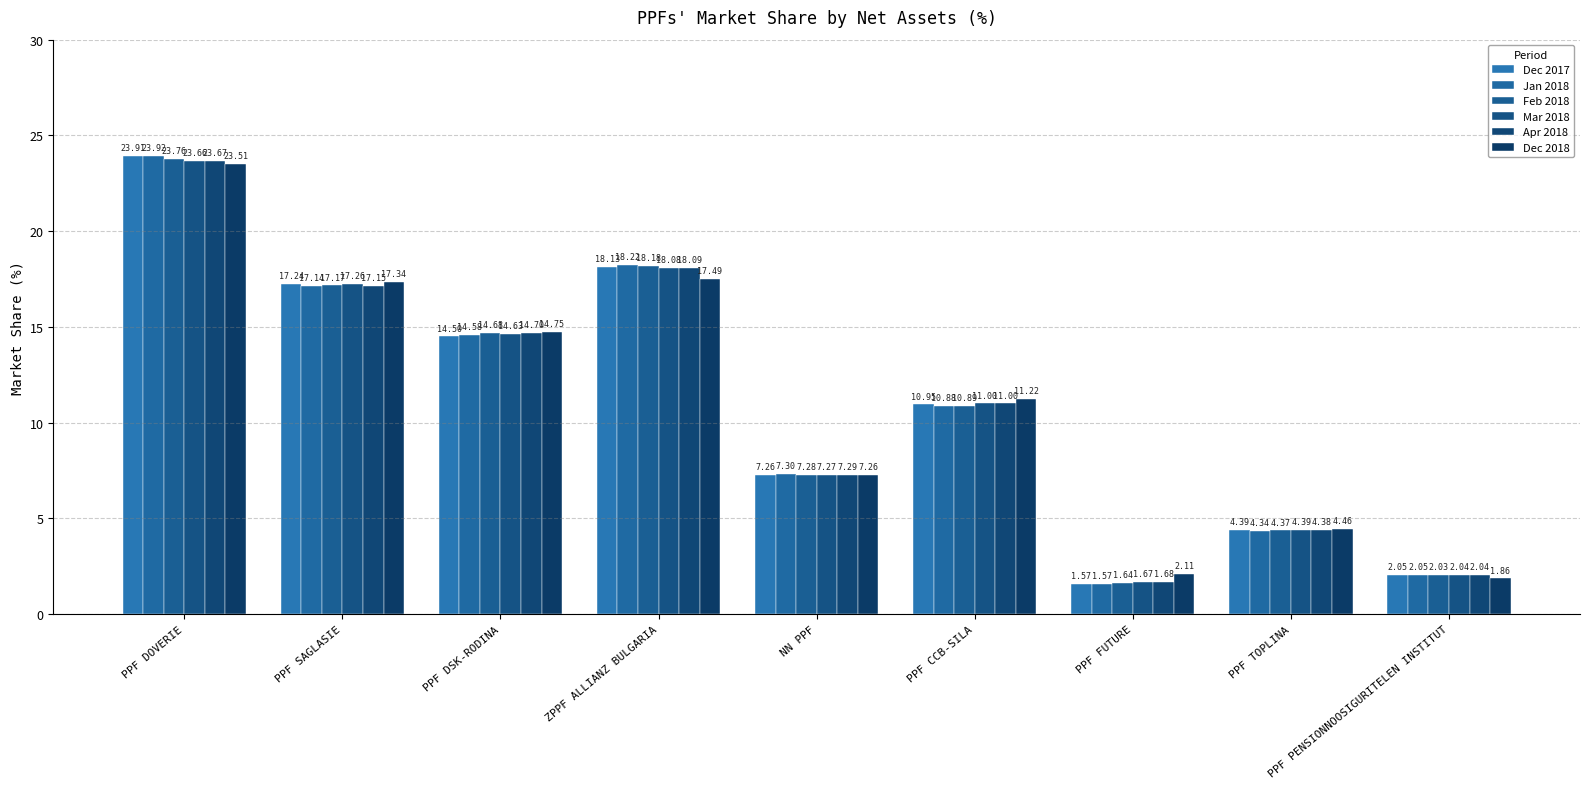

How many bars are there in total?

54